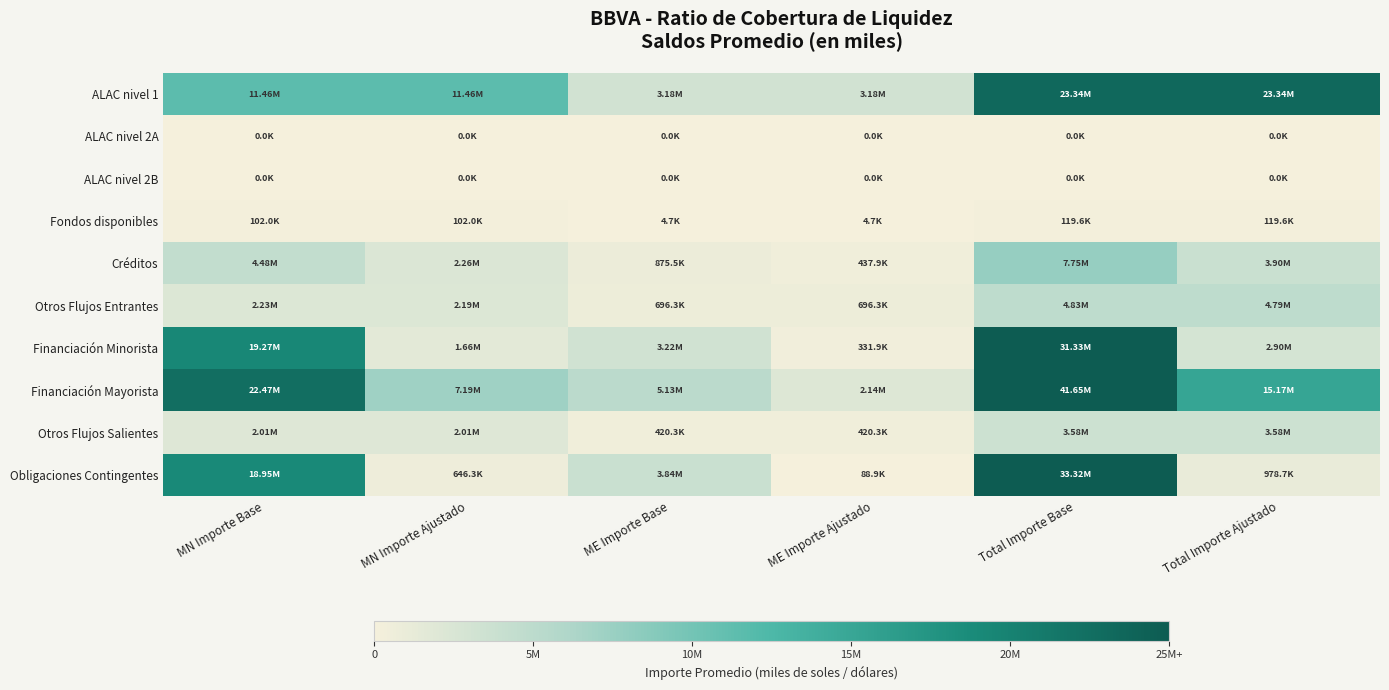

At which category does the chart reach its peak across all series?

Total Importe Base